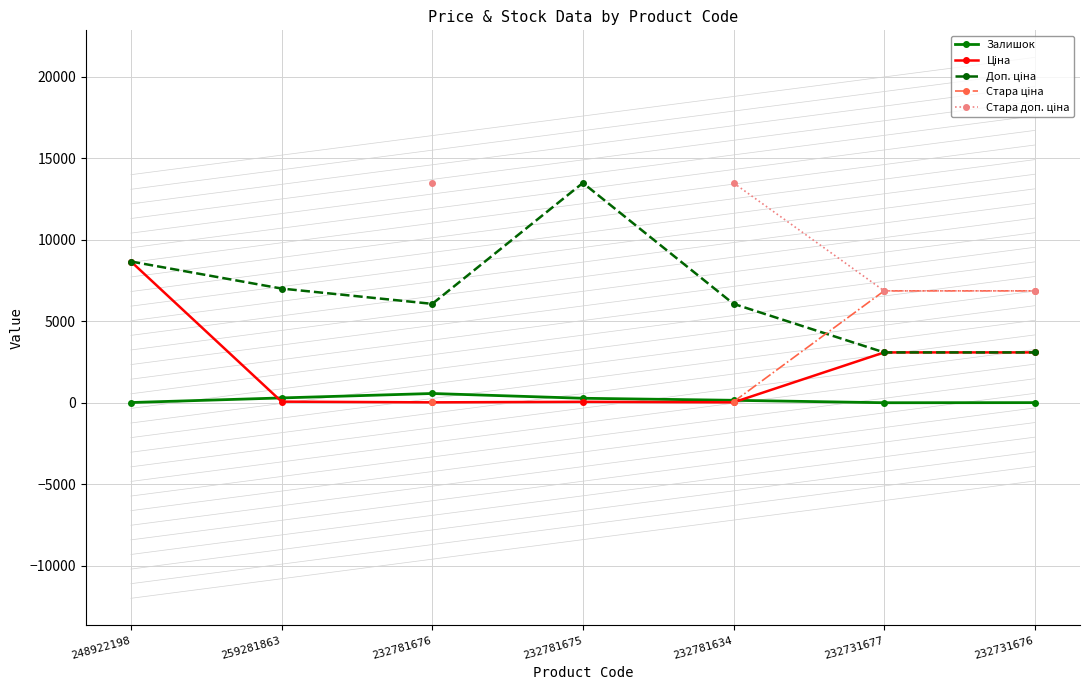

How many data points does each series have?

7